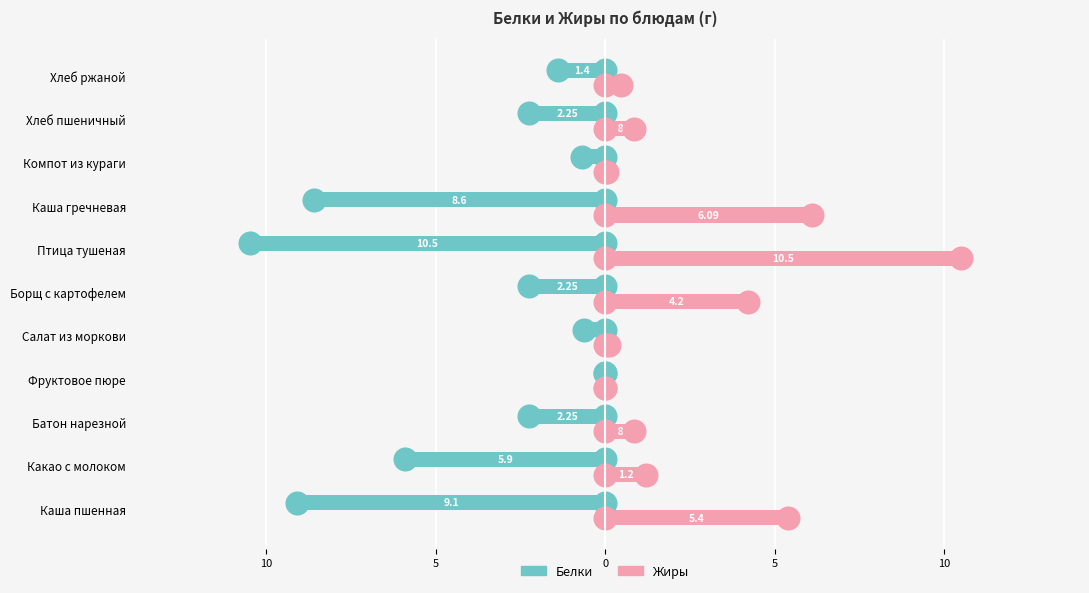

Which series reaches the minimum Y coordinate?

Белки